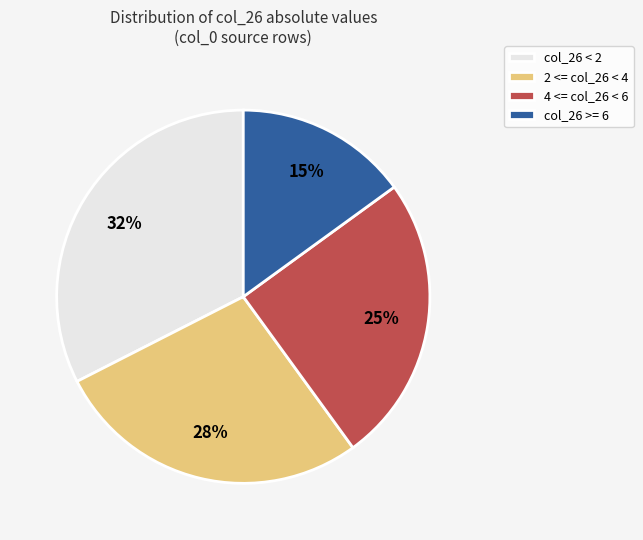

To the nearest percent, what portion does col_26 >= 6 represent?

15%